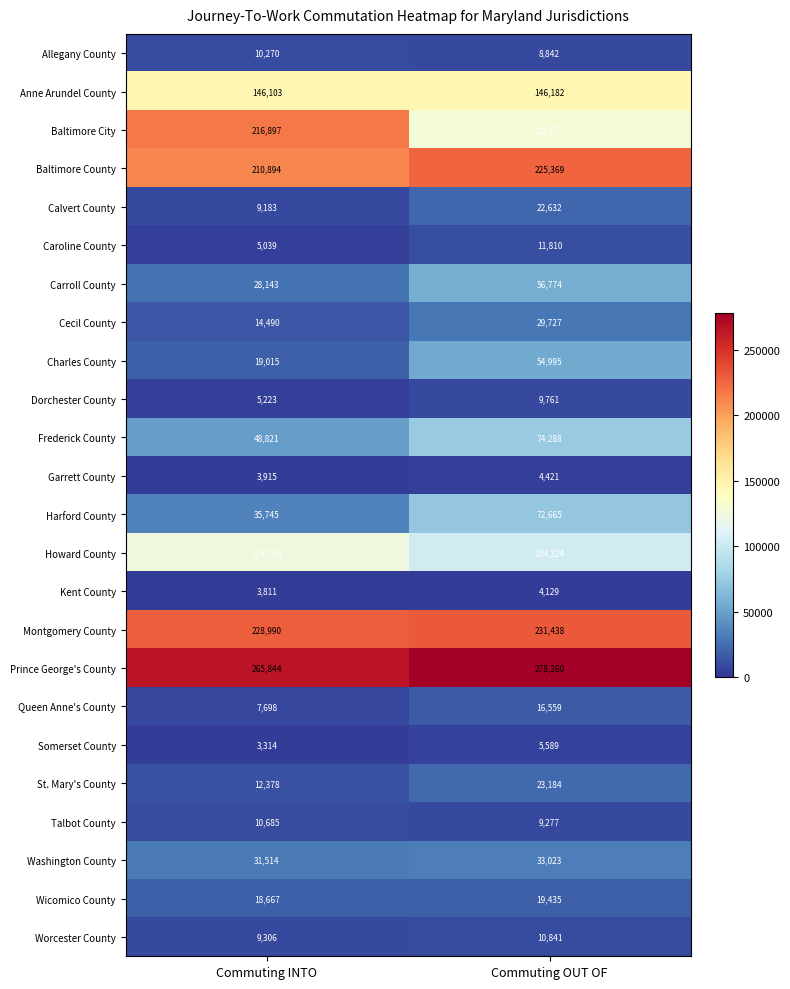

True or false: Washington County has a value of 55642 at Commuting INTO.

False